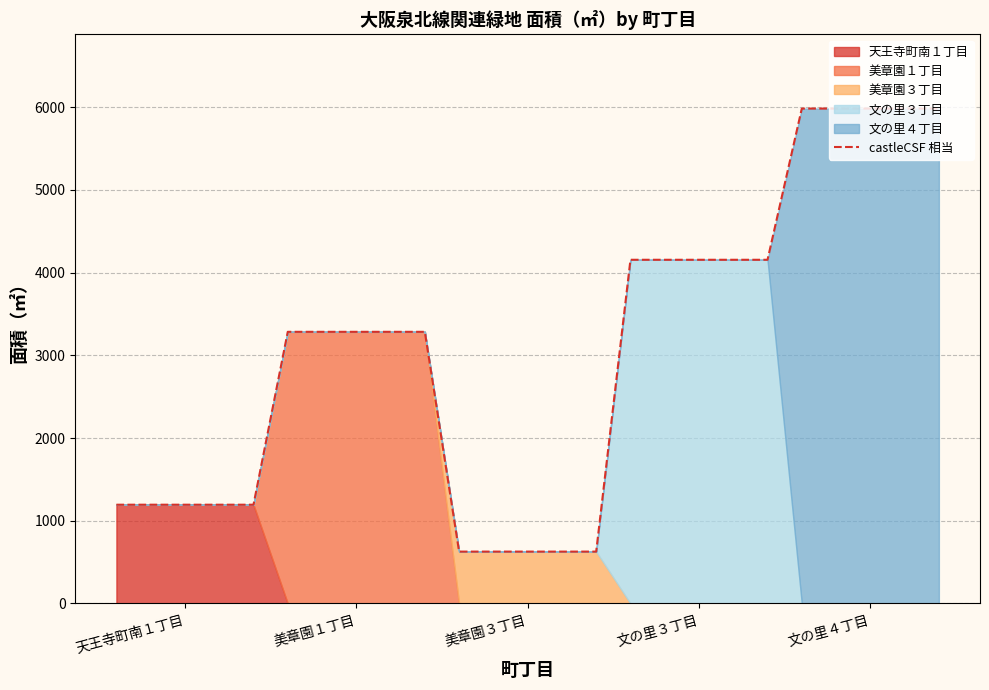

What is the minimum value shown in the chart?

627